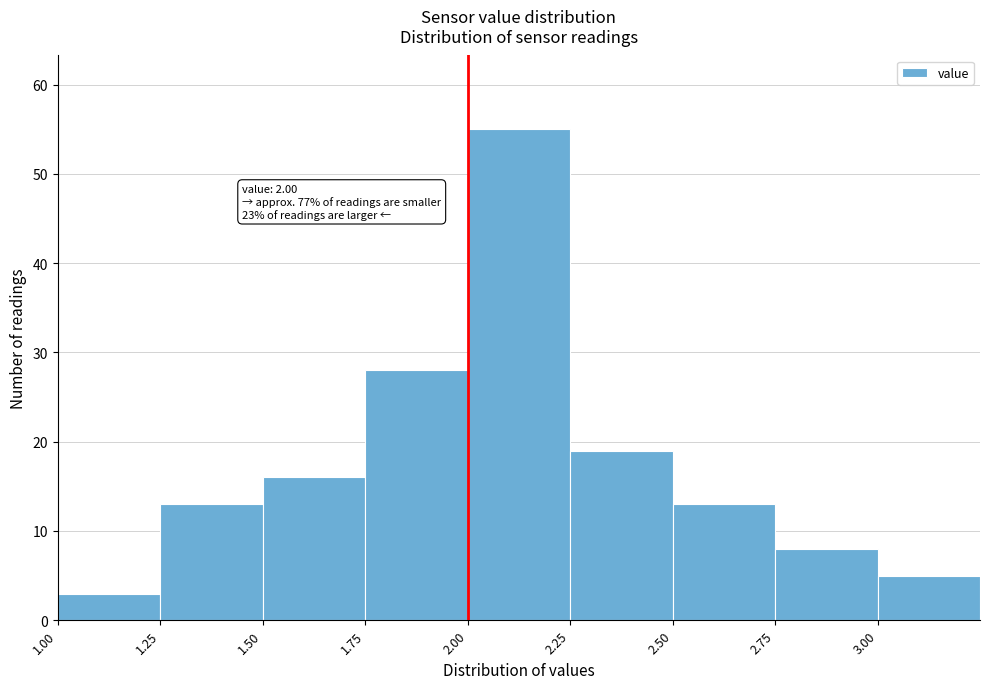

Over which range of the x-axis is the bar tallest?

2.00 to 2.25